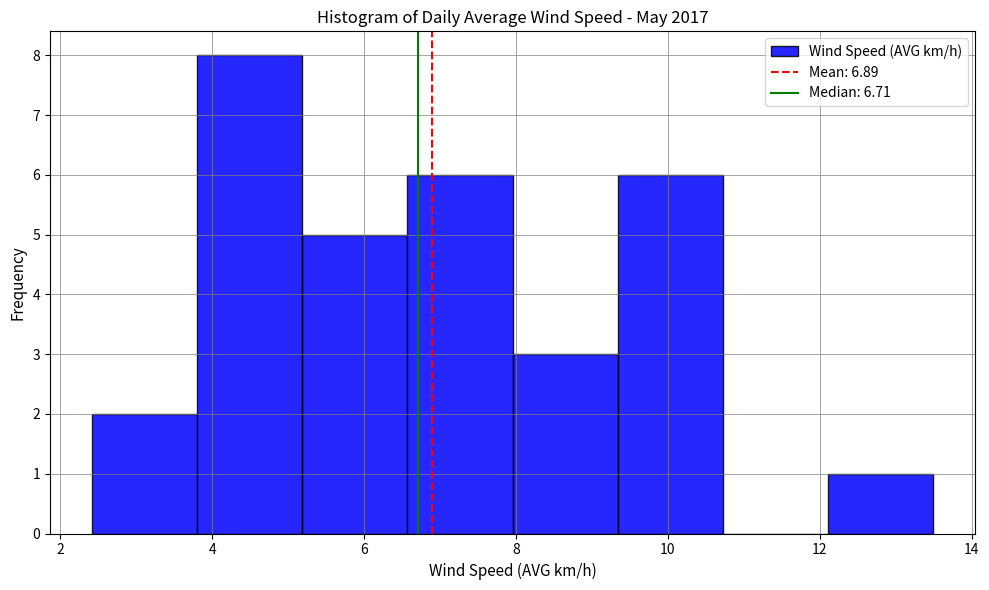

Reading left to right, transcribe this chart: for each bar, give the range it covers on the x-axis and its height. Neither the bar edges nor the heights are printed on the chart, so give them approximately, as read against the axes.

2.4 to 3.8: 2
3.8 to 5.2: 8
5.2 to 6.6: 5
6.6 to 8.0: 6
8.0 to 9.4: 3
9.4 to 10.8: 6
10.8 to 12.2: 0
12.2 to 13.4: 1